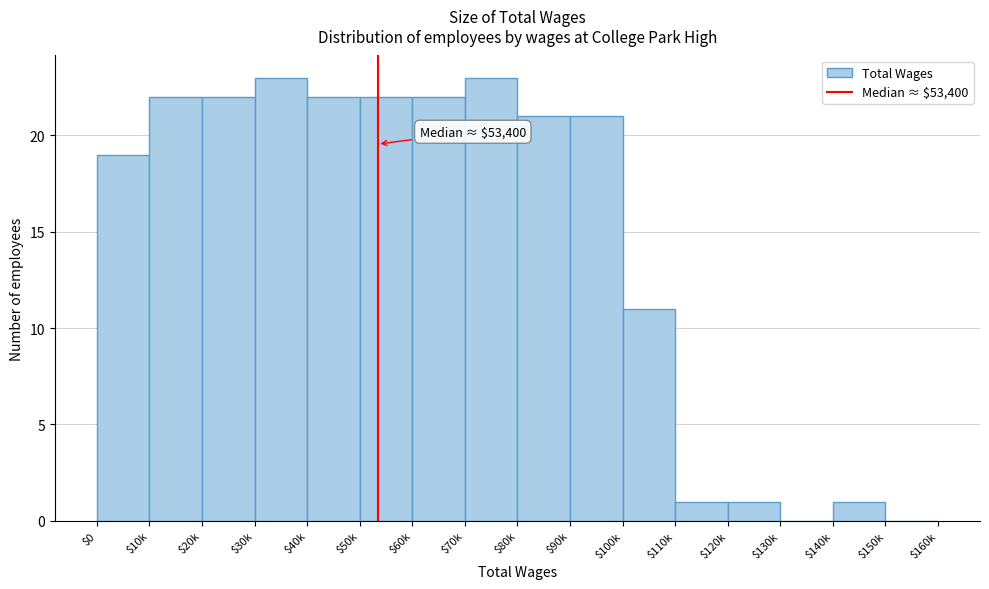

What is the sum of all values?

231